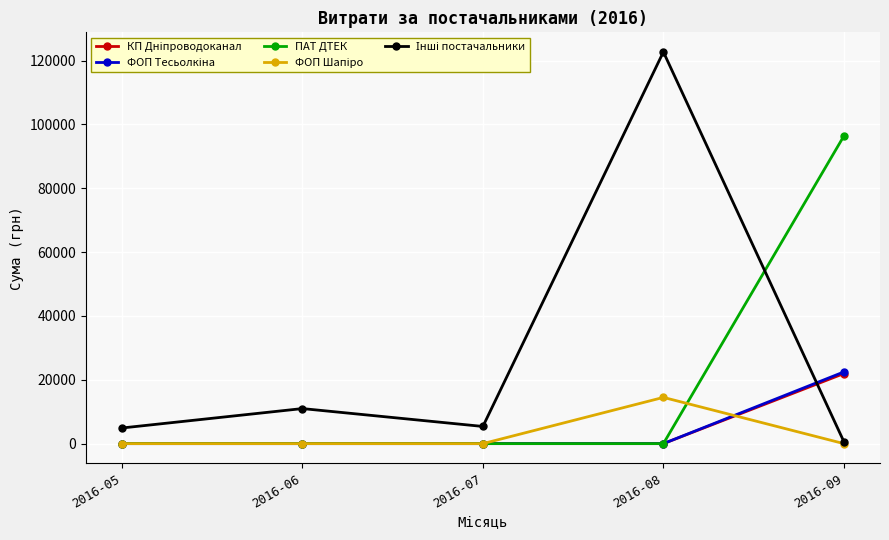

What is the value of the ПАТ ДТЕК point at the 5th from the left?

96364.9